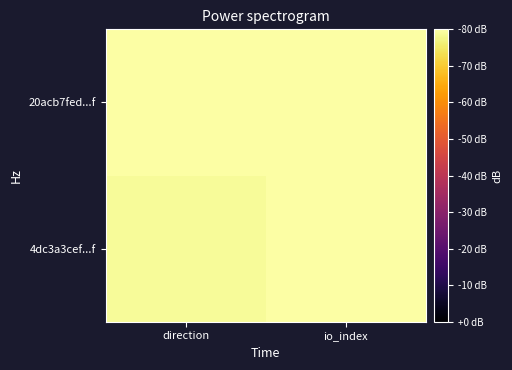

At which category does the chart reach its peak across all series?

io_index